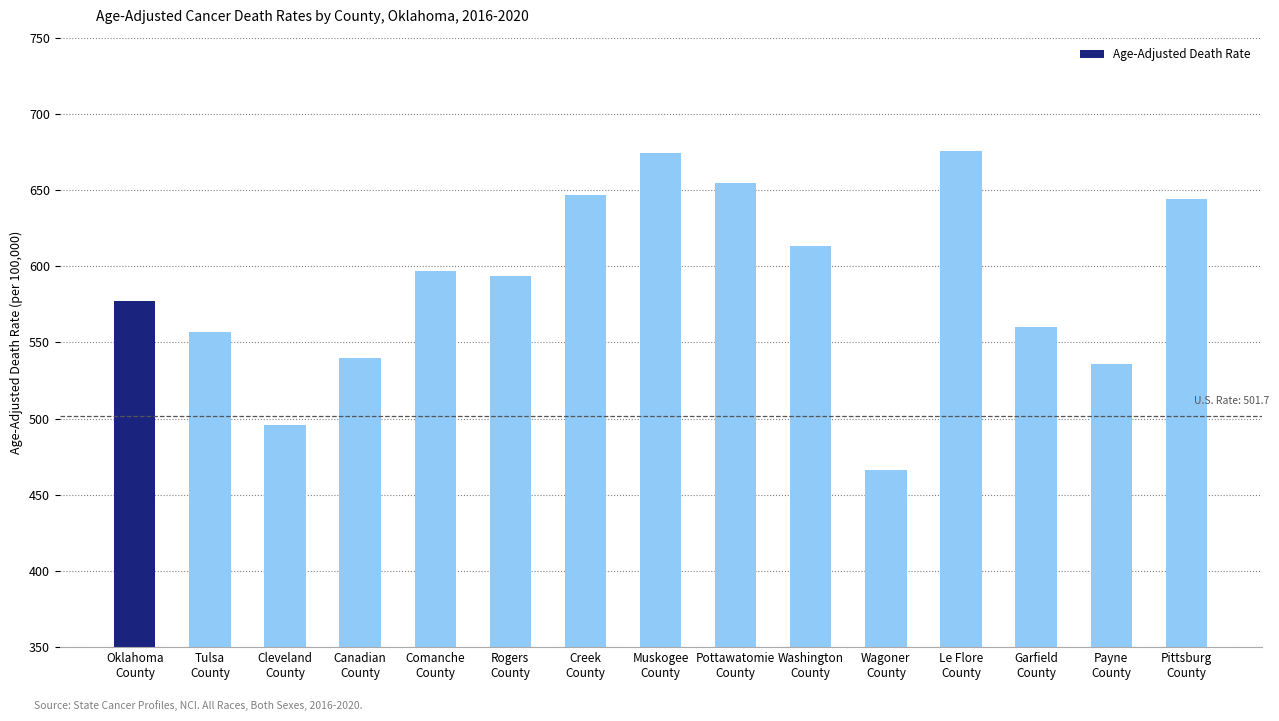

What is the value of the 8th bar from the left?

674.6